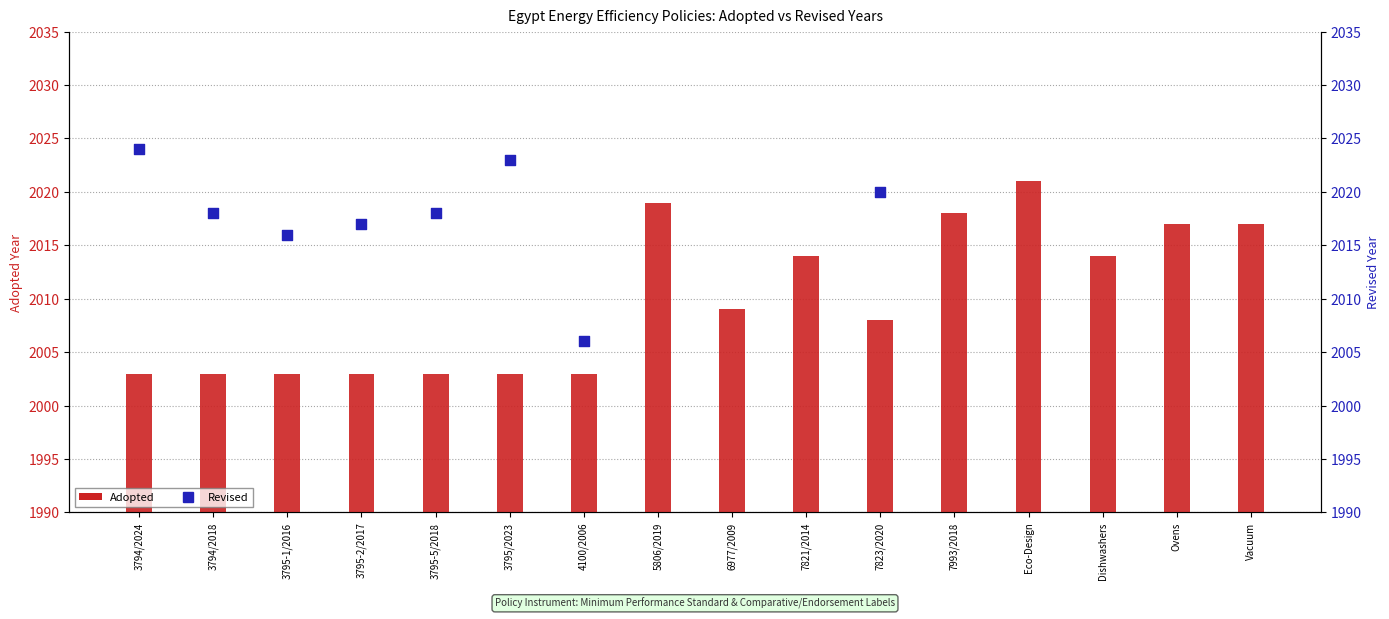

What is the change in value from 6977/2009 to Ovens?

+8